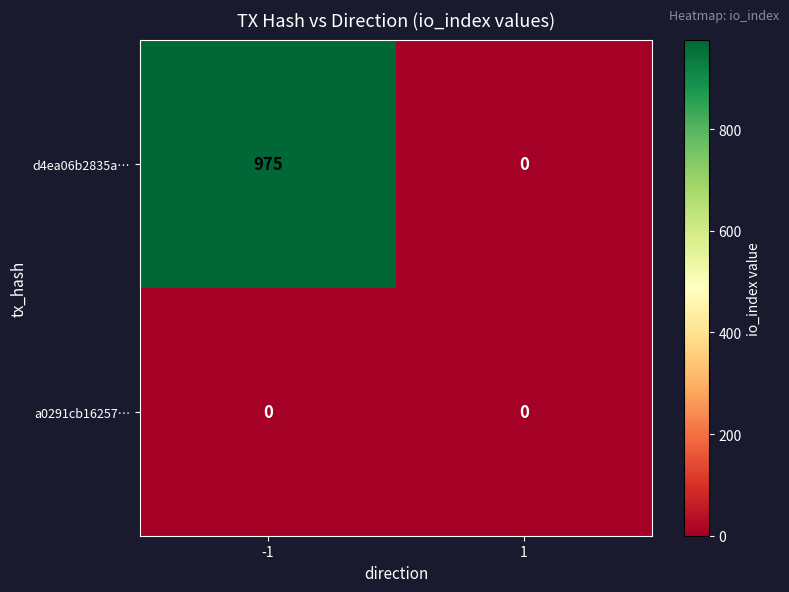

What is the difference between the d4ea06b2835a… values at -1 and 1?

975